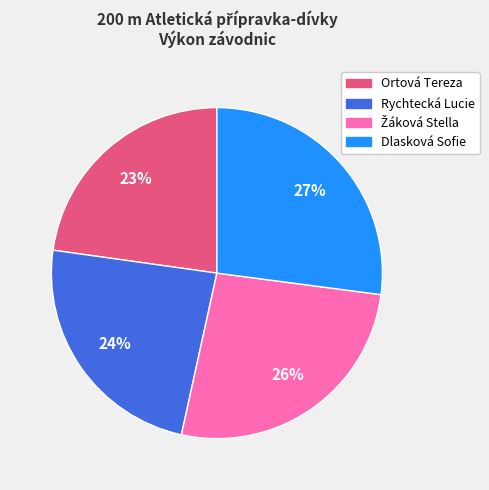

To the nearest percent, what percentage of the pie is Dlasková Sofie?

27%